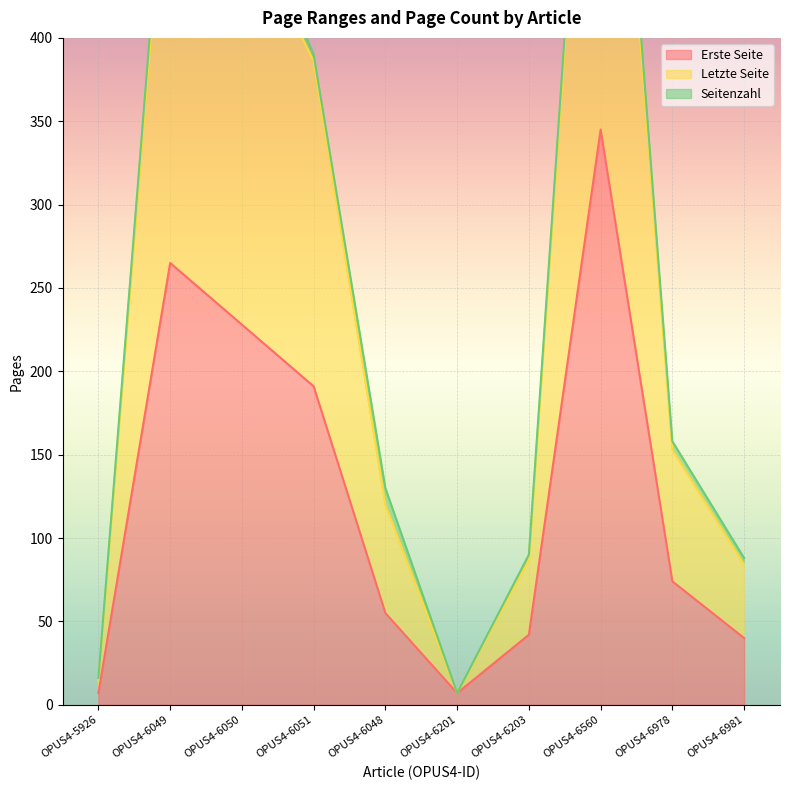

What is the difference between the maximum and minimum values in the Letzte Seite series?

707